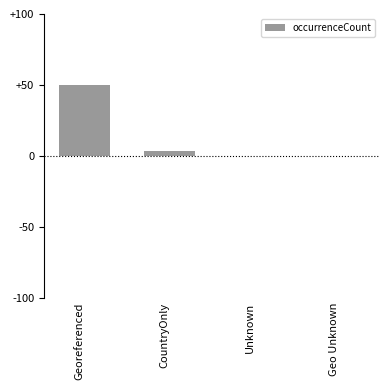

The chart shows a value of 0.0 at Geo Unknown. True or false?

True